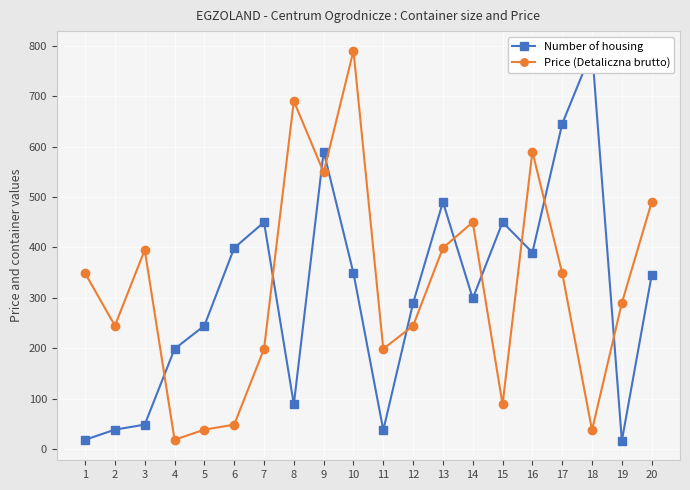

Which series has the widest spread of values?

Number of housing